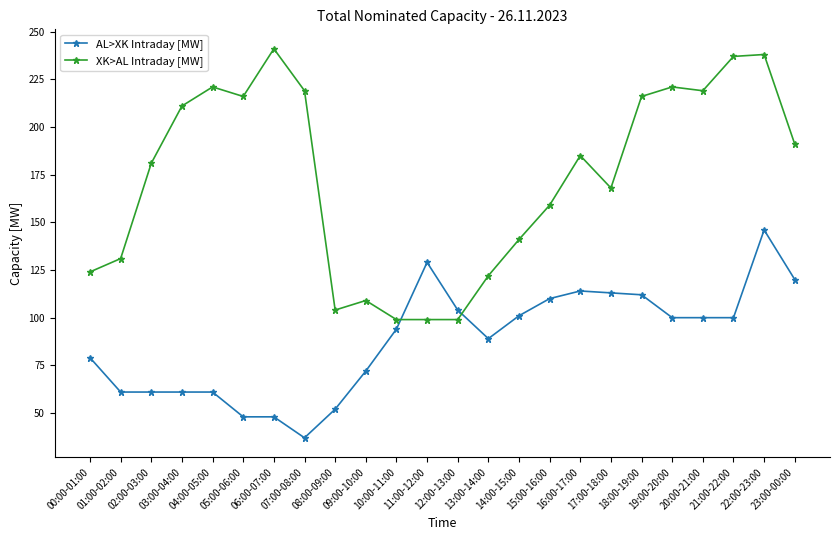

What is the sum of all AL>XK Intraday [MW] values?

2112